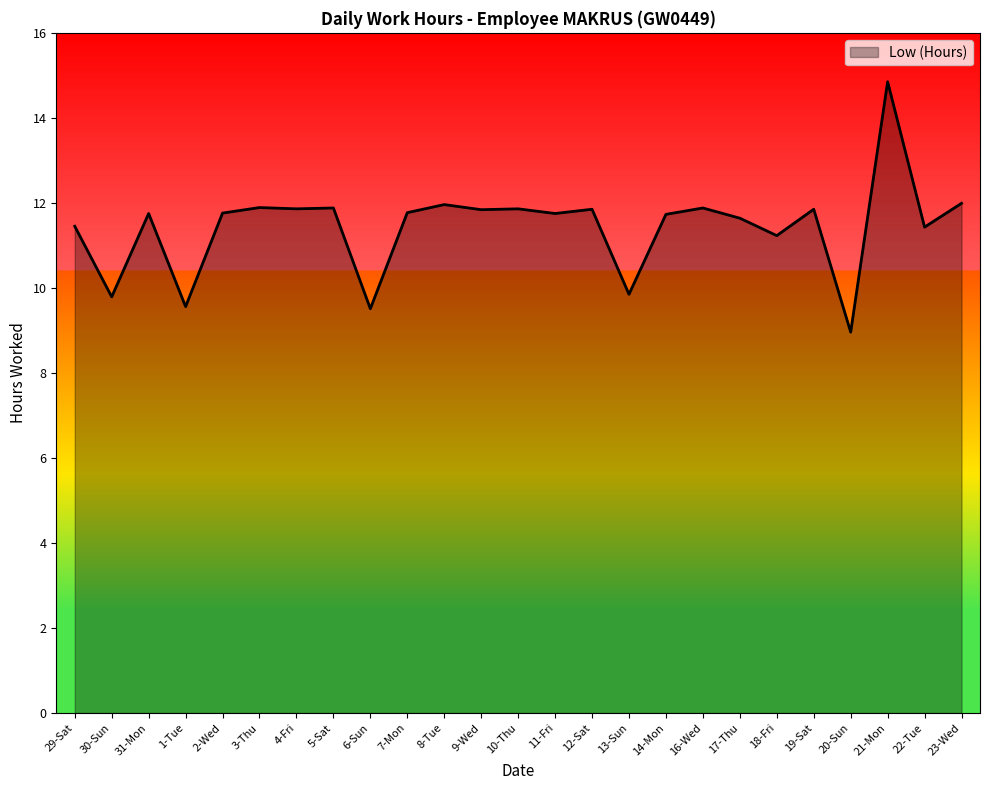

At which label does the data first exceed 11?

29-Sat